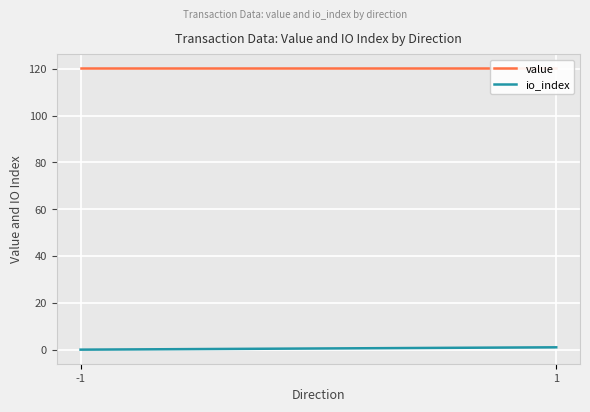

What is the average value of the value series?

120.2